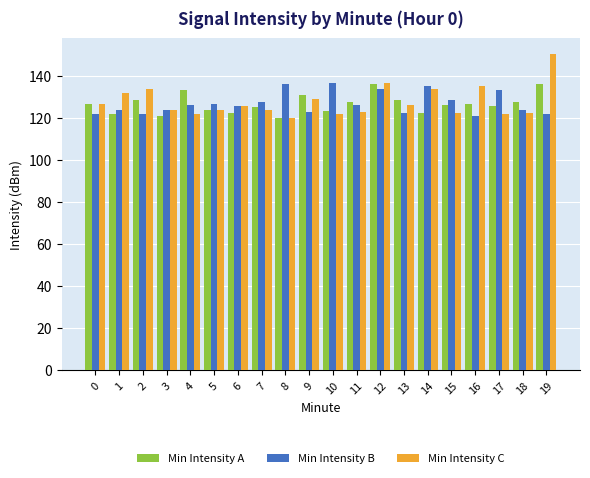

Does the chart contain any negative values?

No